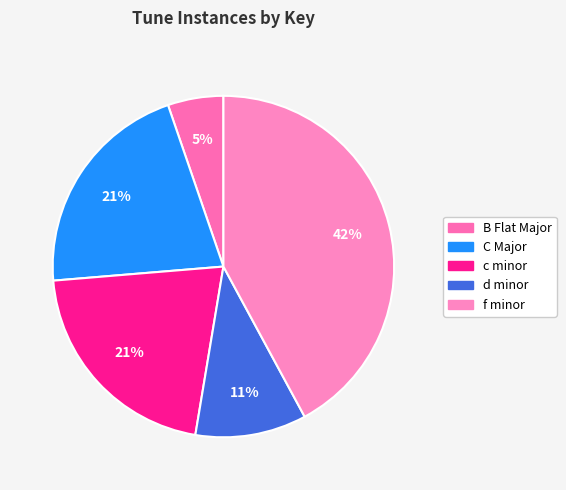

How many segments does this pie chart have?

5